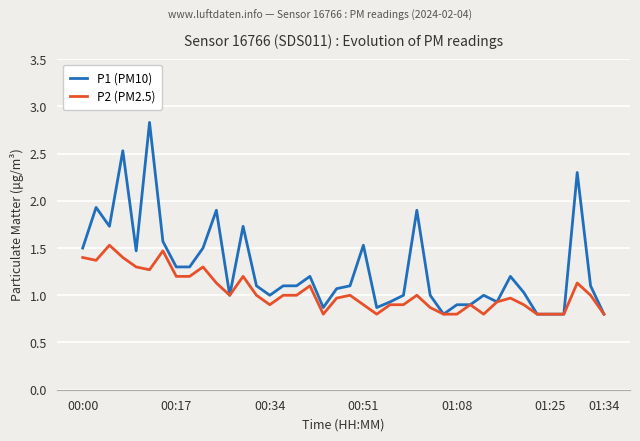

What is the lowest value of the P2 (PM2.5) series?

0.8